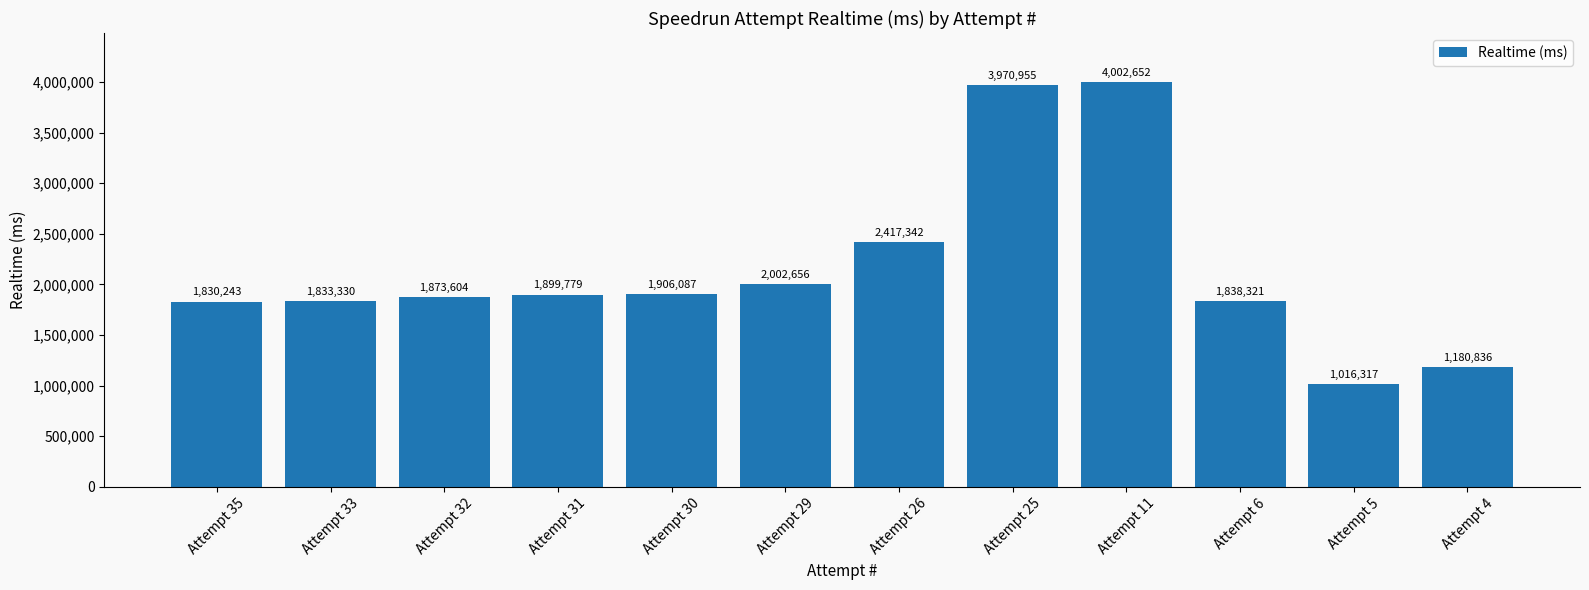

How many values are below 1899779?

6